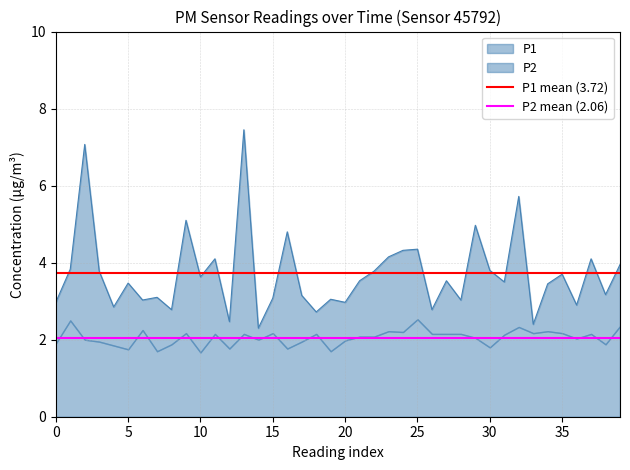

Does the chart display data point markers on the line(s)?

No